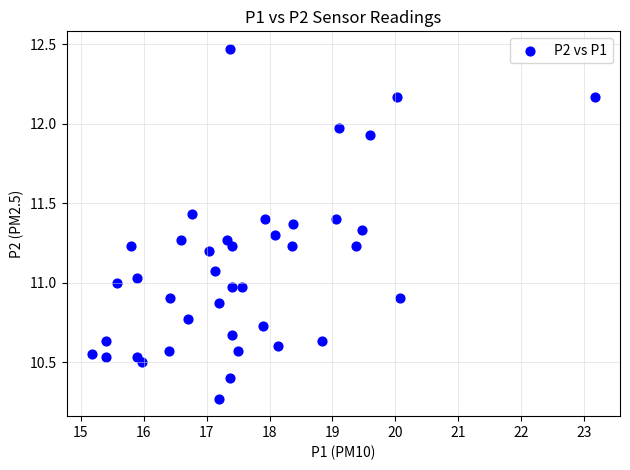

What is the range of Y values (max minus min)?

2.2